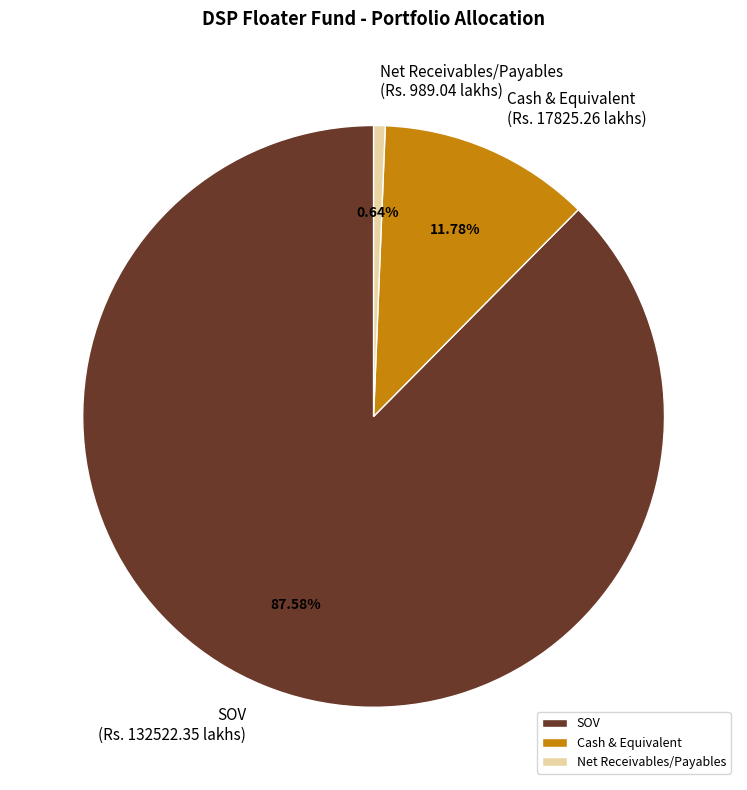

To the nearest percent, what percentage of the pie is Cash & Equivalent?

12%